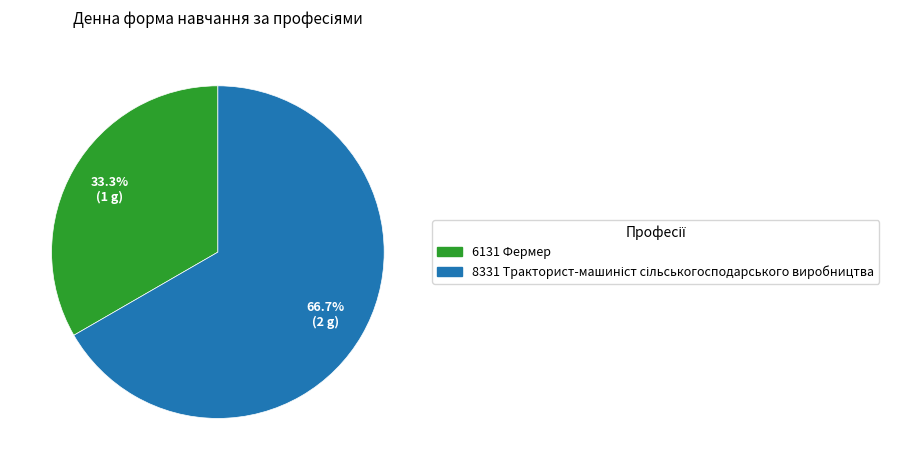

What percentage is NOT represented by 6131 Фермер?

66.7%